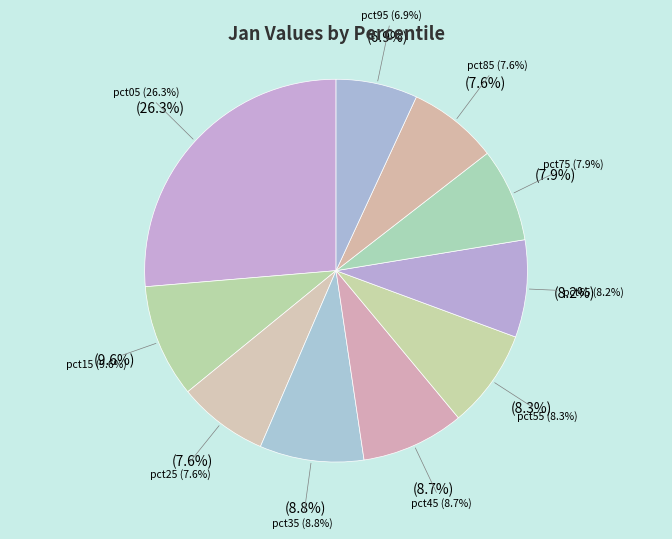

Which slice is the smallest?

pct95